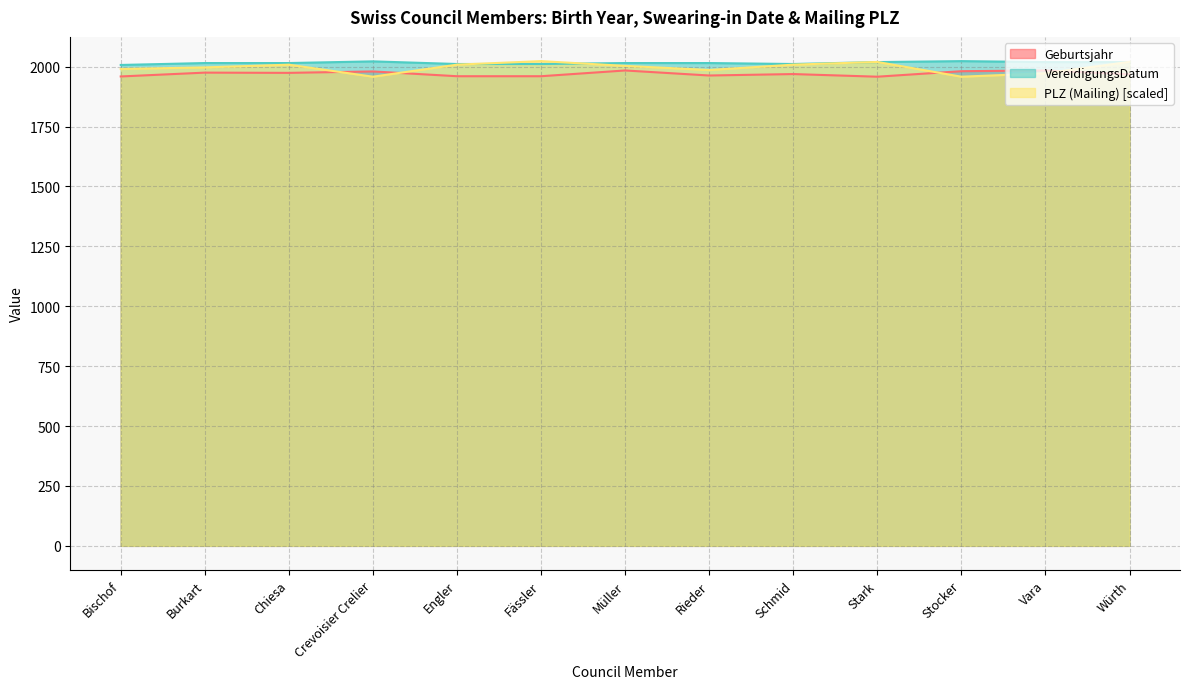

In PLZ (Mailing), how many points are higher than both neighbors (excluding endpoints)?

3